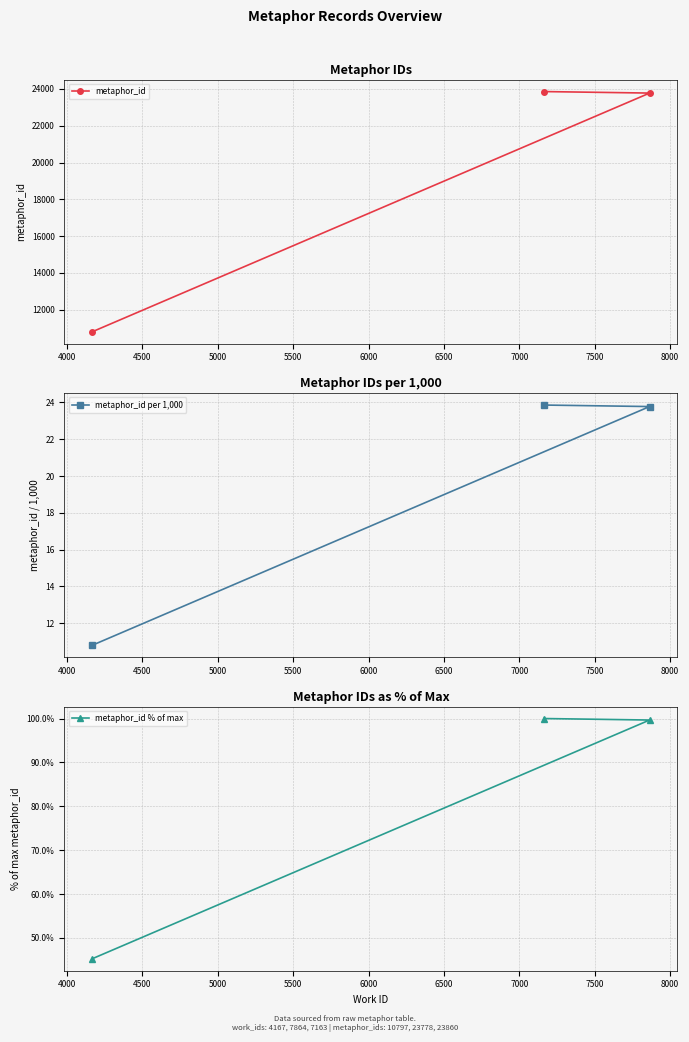

Count the number of categories in the chart.

3